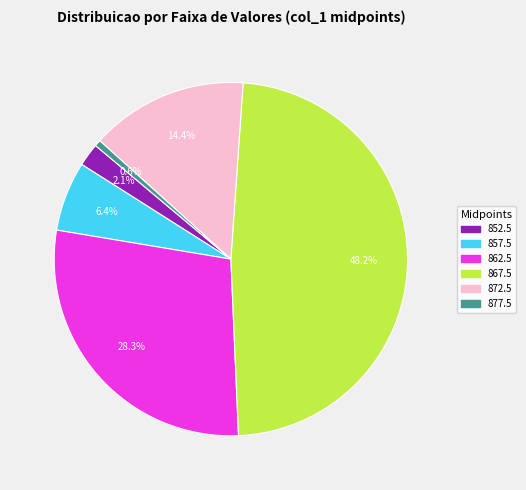

Is there any slice that represents more than half of the pie?

No